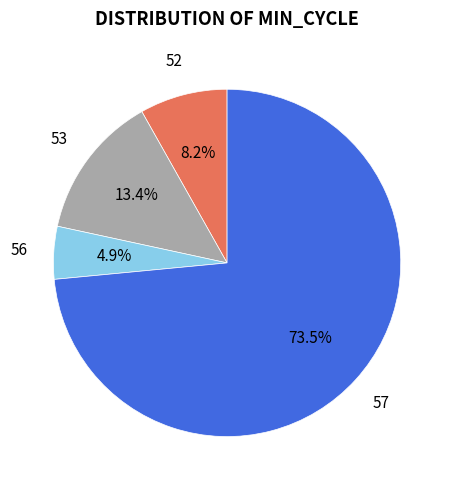

What percentage is NOT represented by 57?

26.5%